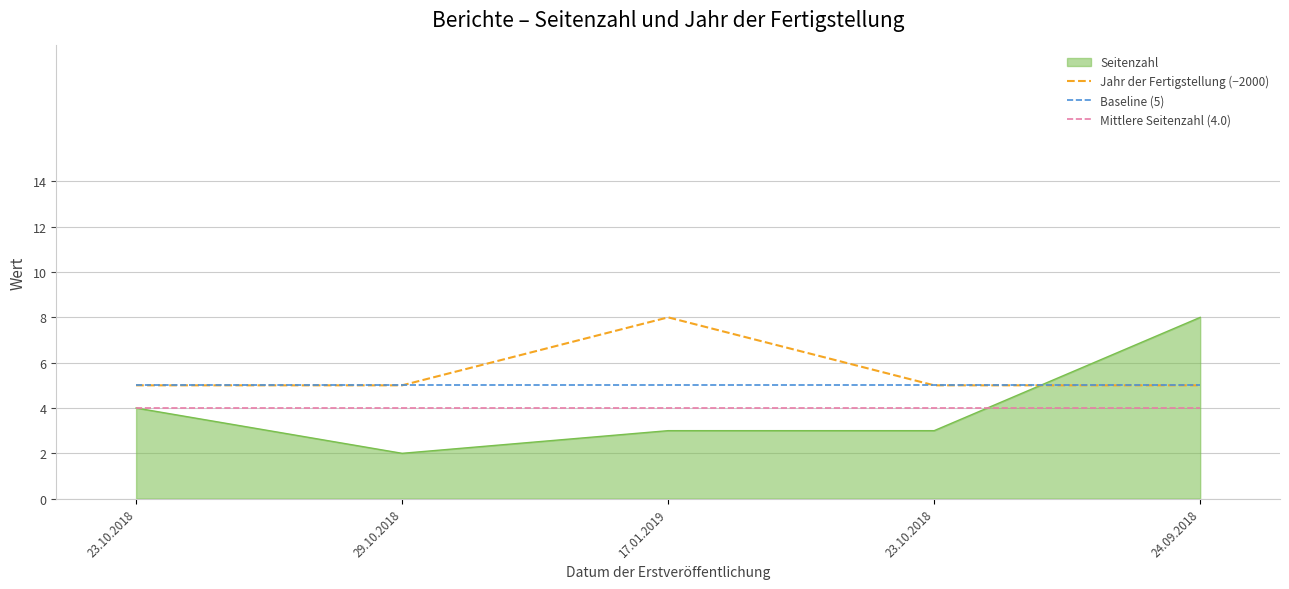

Does the chart have visible grid lines?

Yes